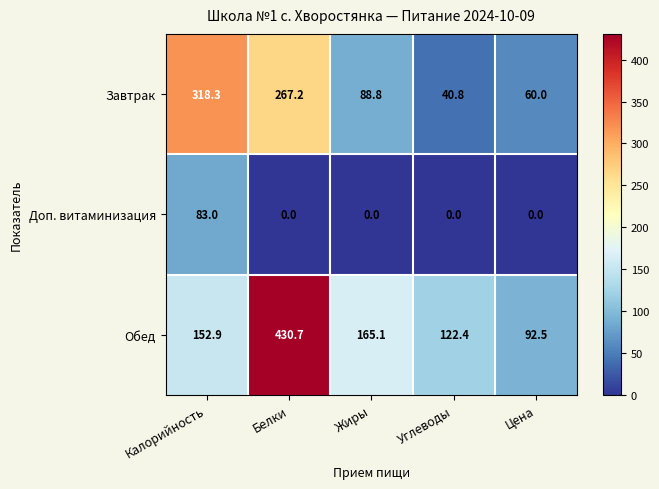

Between Белки and Цена, which series saw the biggest shift?

Обед